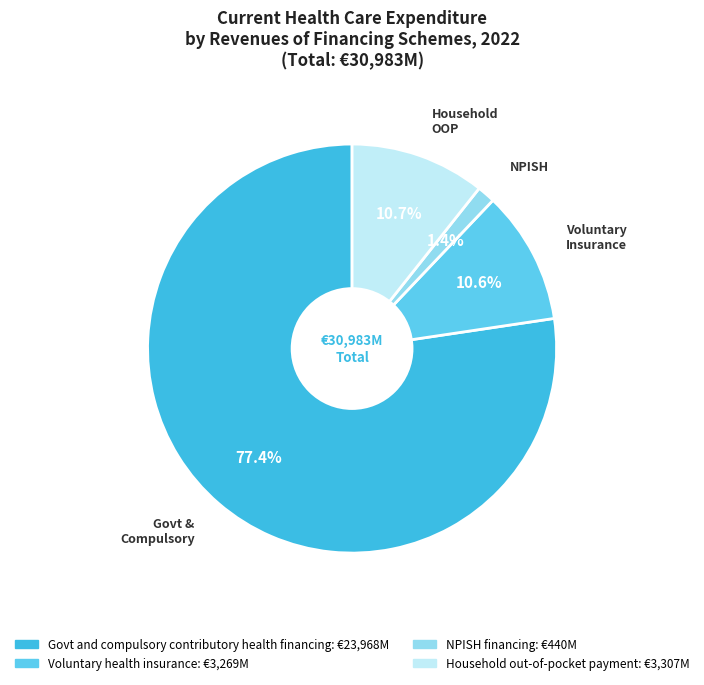

Which has a higher value, Govt and compulsory contributory health financing or Voluntary health insurance?

Govt and compulsory contributory health financing